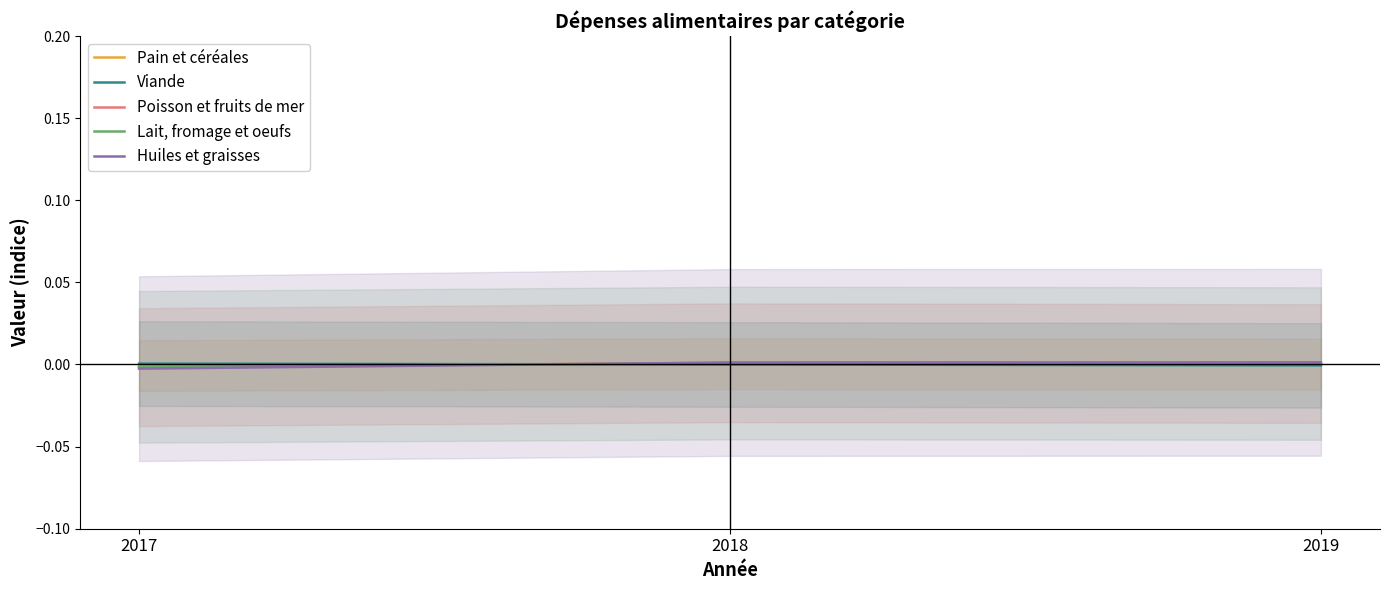

Is it true that Poisson et fruits de mer equals 0.0 at 2019?

True